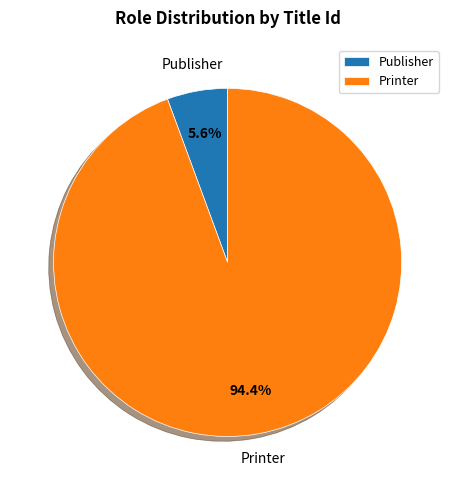

What portion of the pie excludes Printer?

5.6%